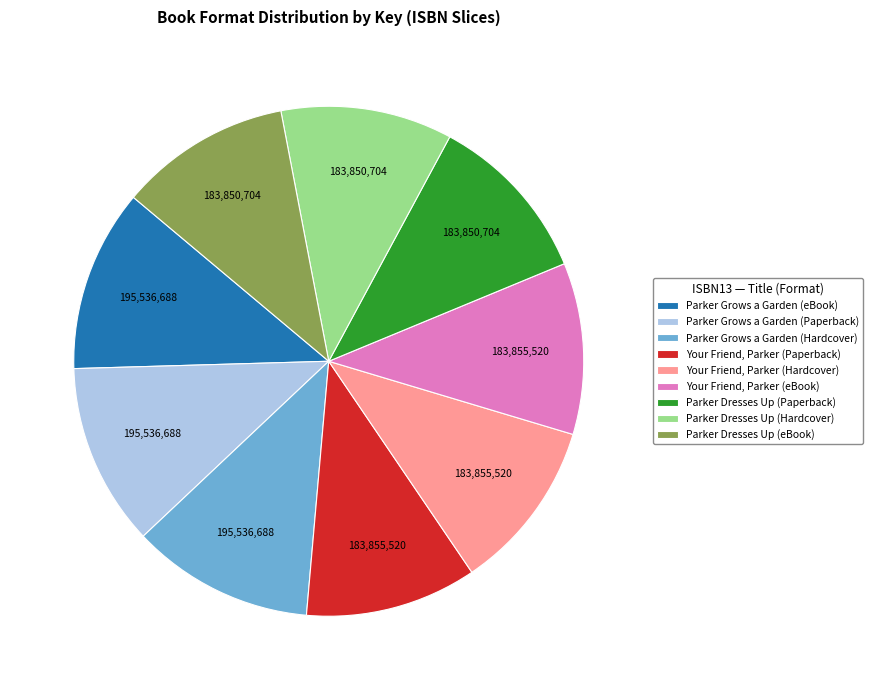

Is there a majority slice in this chart?

No